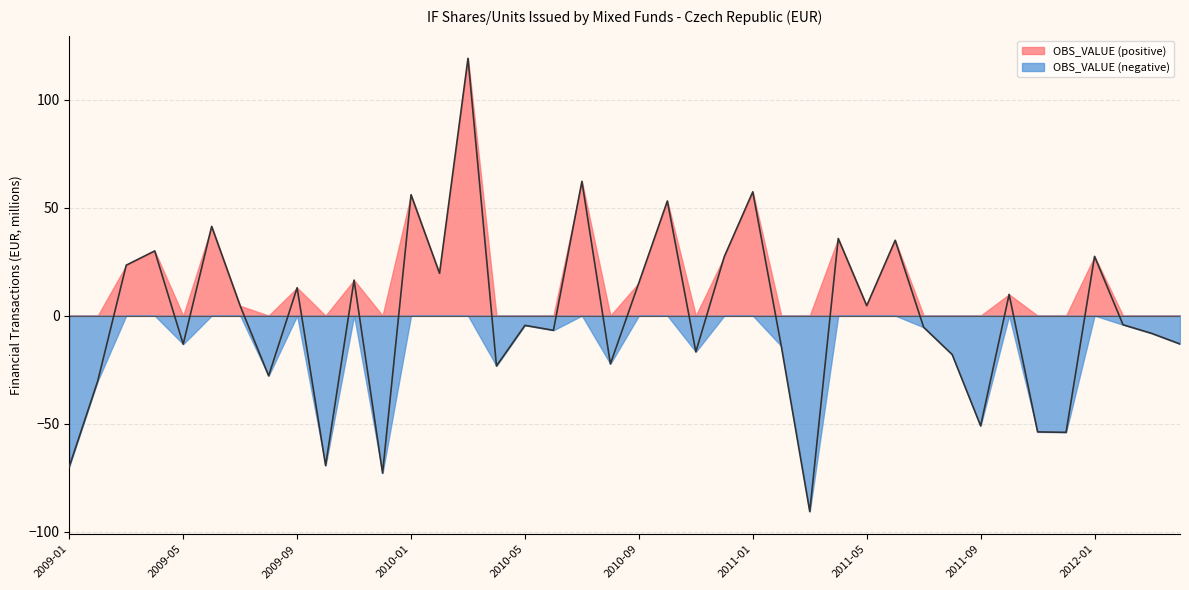

True or false: the data shows -18.0 at 2009-02.

False